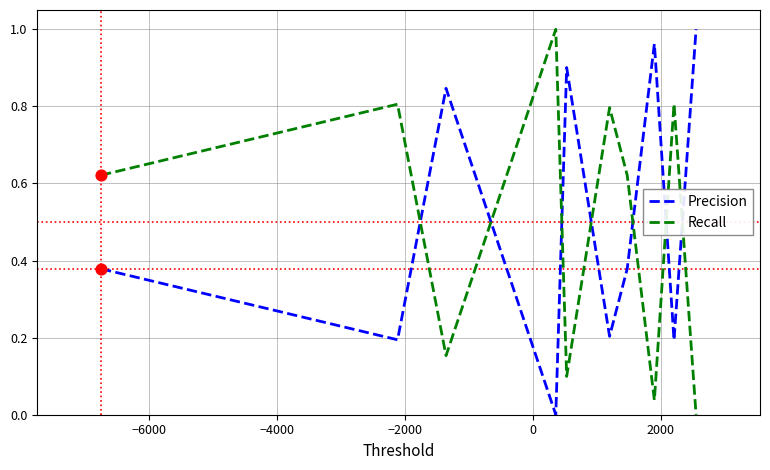

At how many categories does at least one series exceed 0?

10